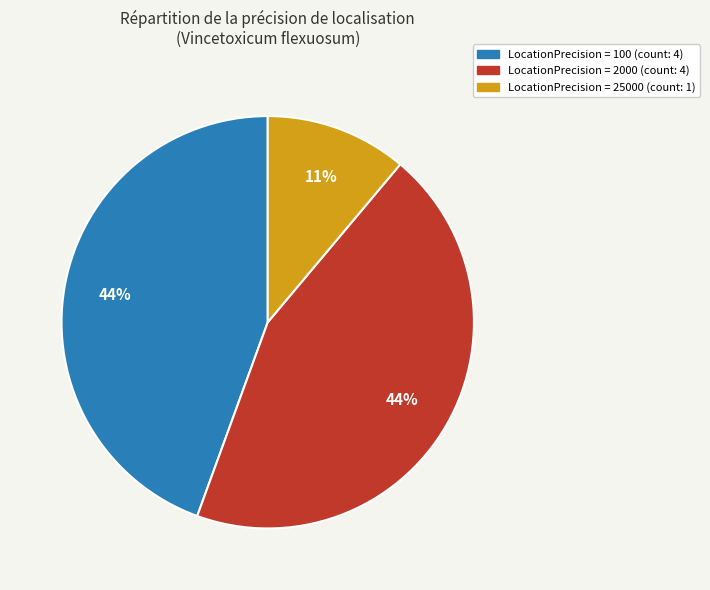

Is there any slice that represents more than half of the pie?

No